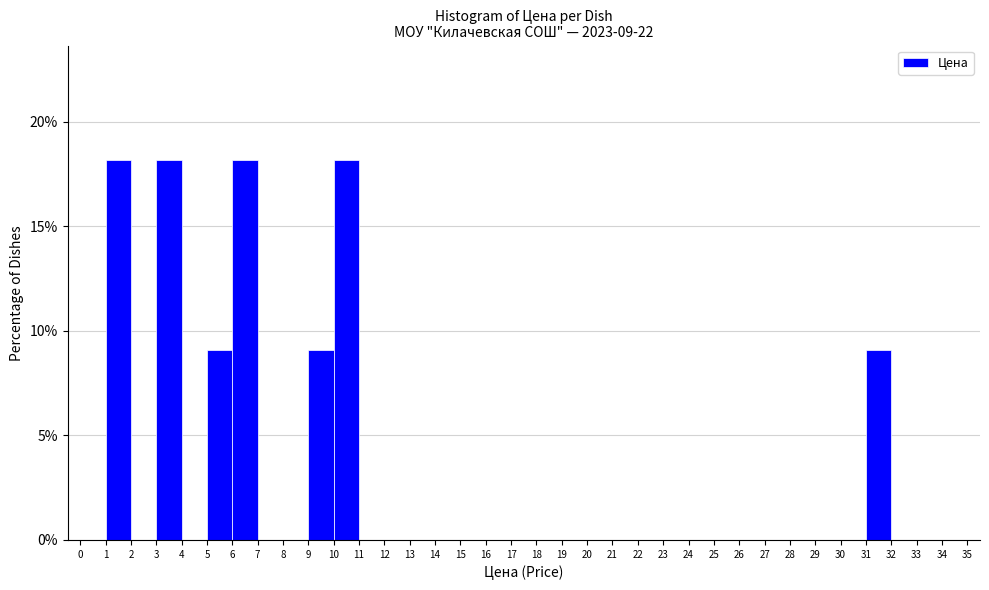

How tall is the bar that spans 10 to 11 on the x-axis? The values are not printed on the chart, so give them approximately, as read against the axis.

18